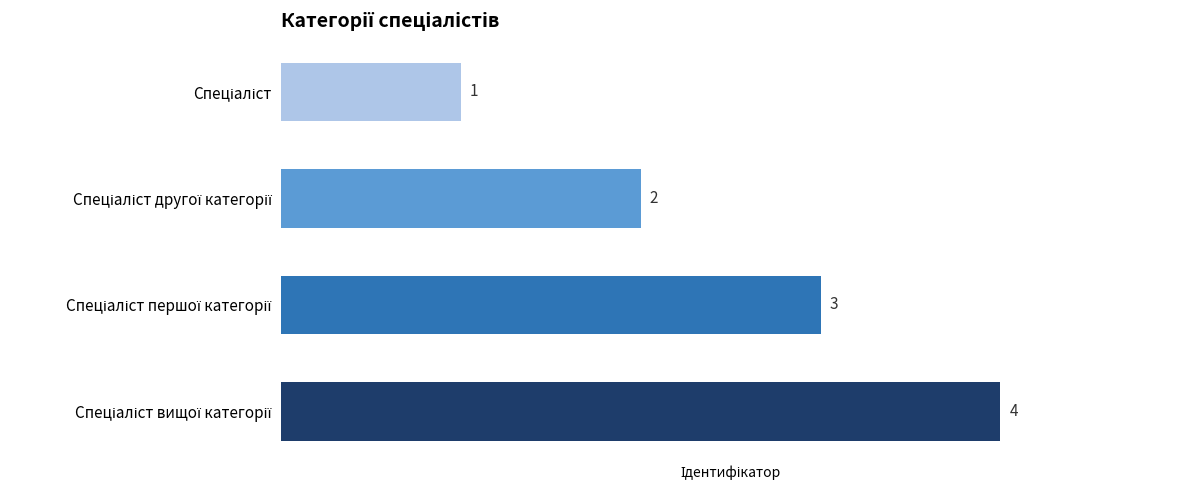

Count the values in the range 2 to 4.

3